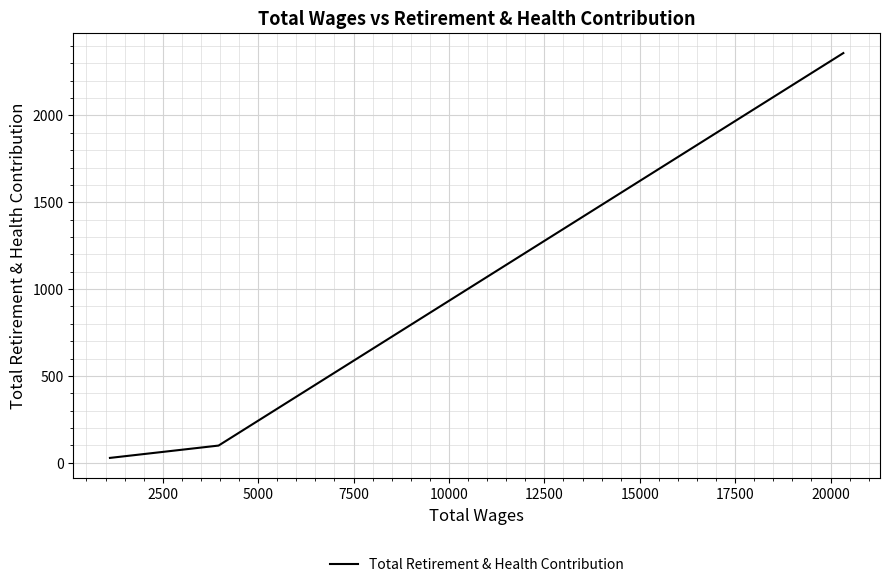

How many lines are shown in the chart?

1